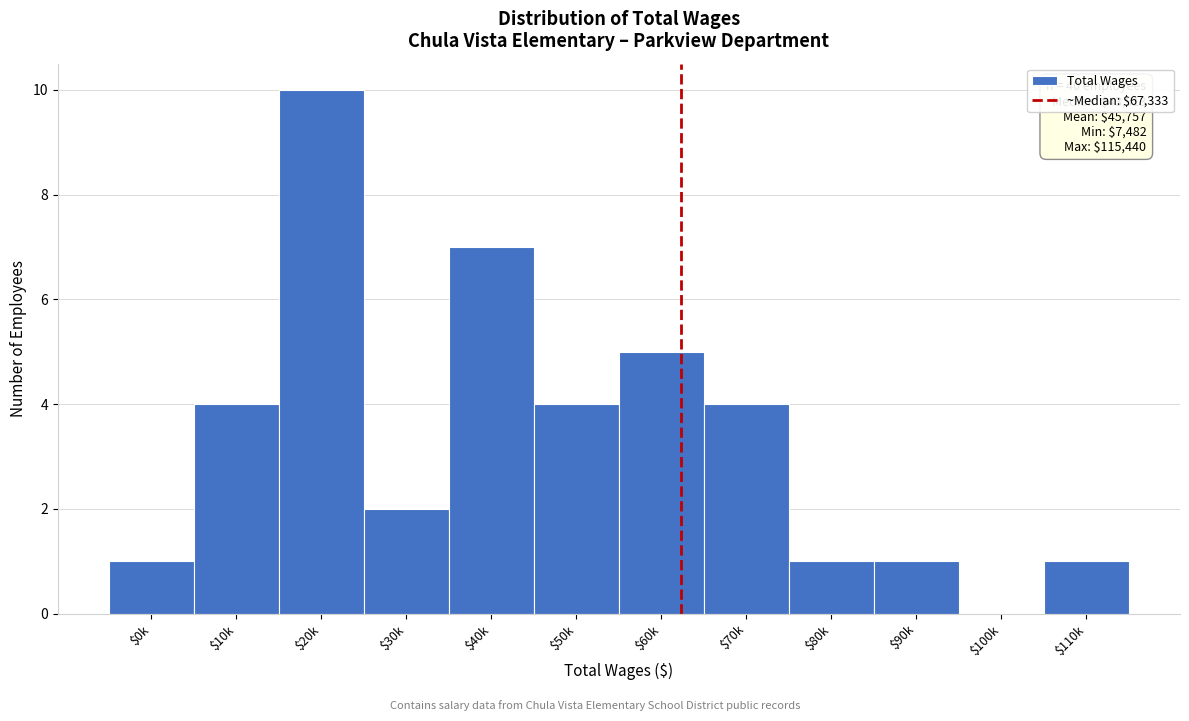

What is the sum of all values?

40